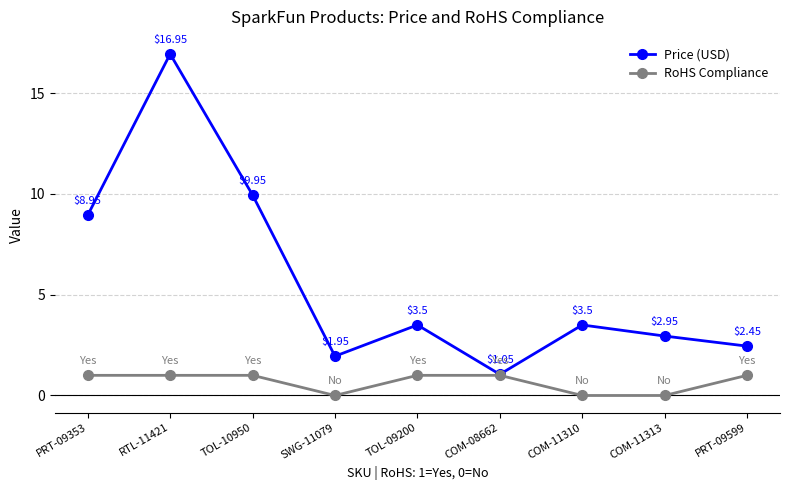

List the series in order of their peak value, lowest first.

RoHS Compliance, Price (USD)